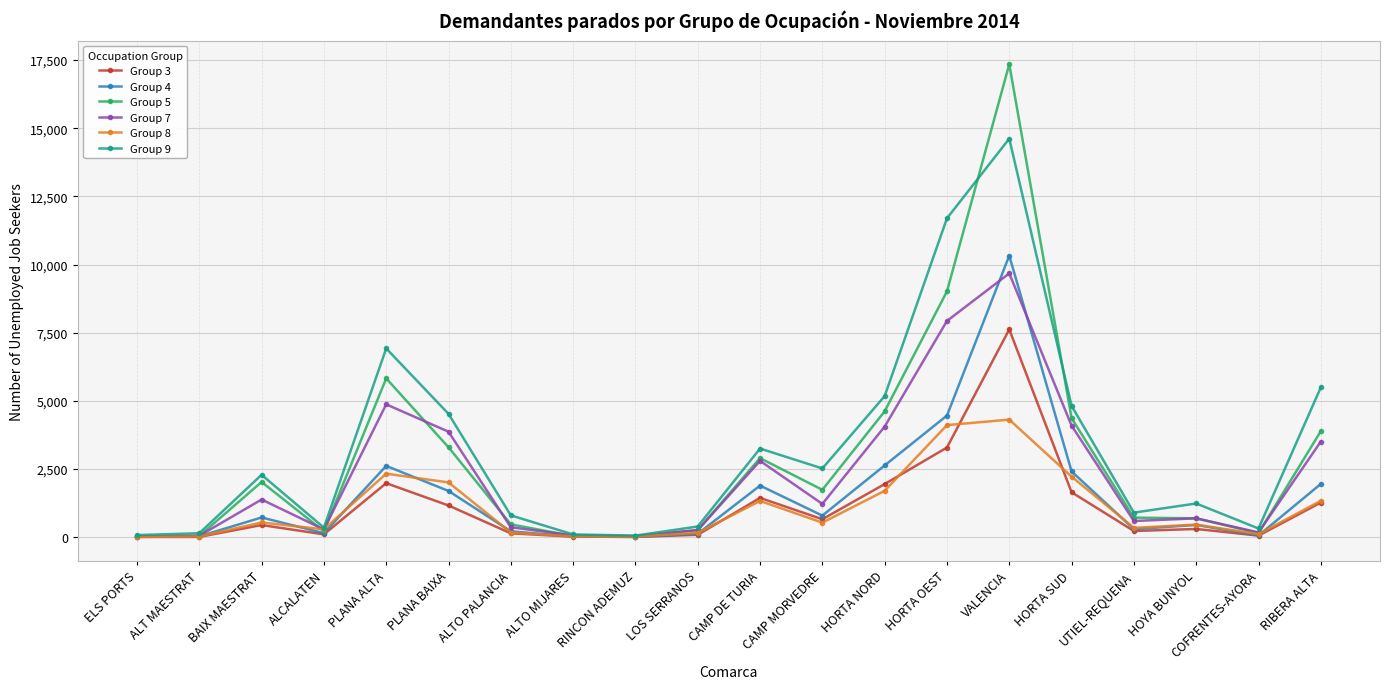

What position from the left is BAIX MAESTRAT?

3